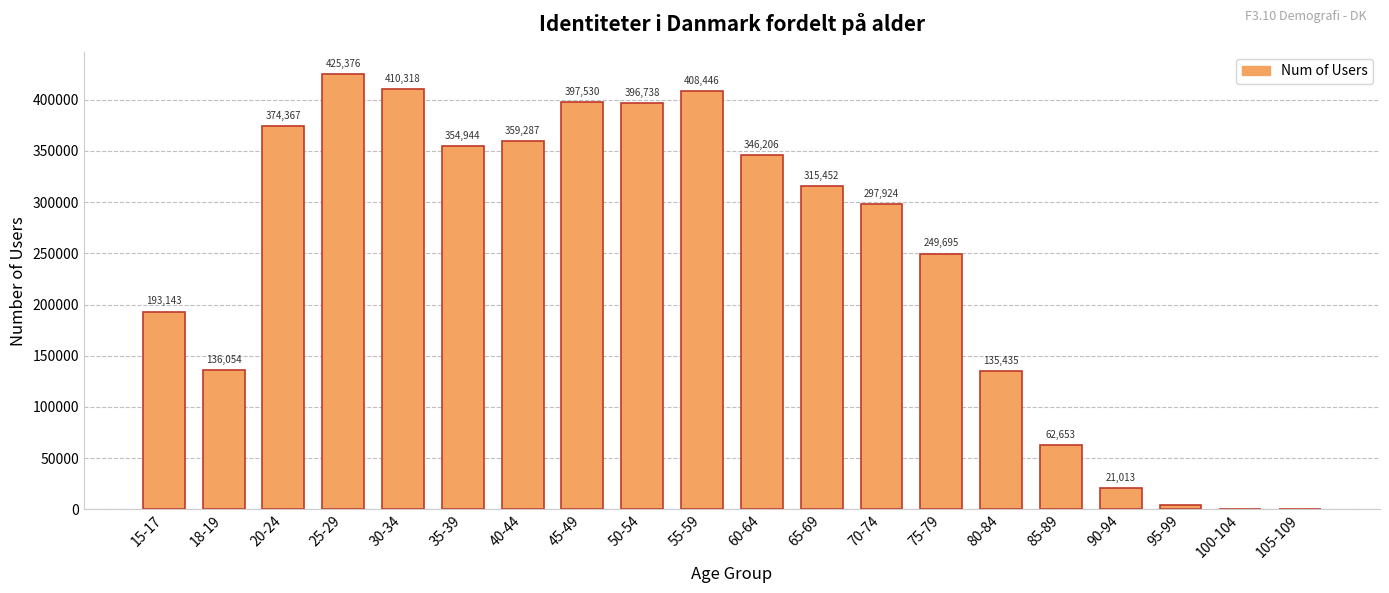

The value at 18-19 is 136054. True or false?

True